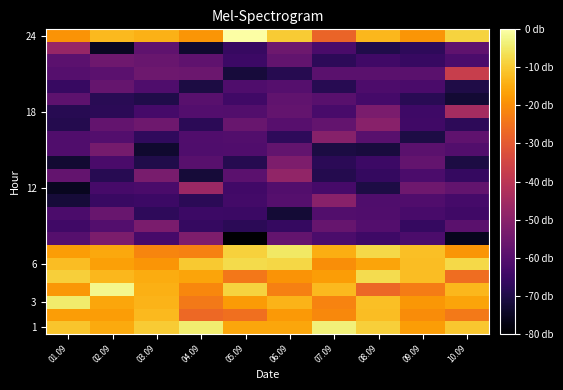

What is the spread (max minus min) of values at 07.09?

67.1